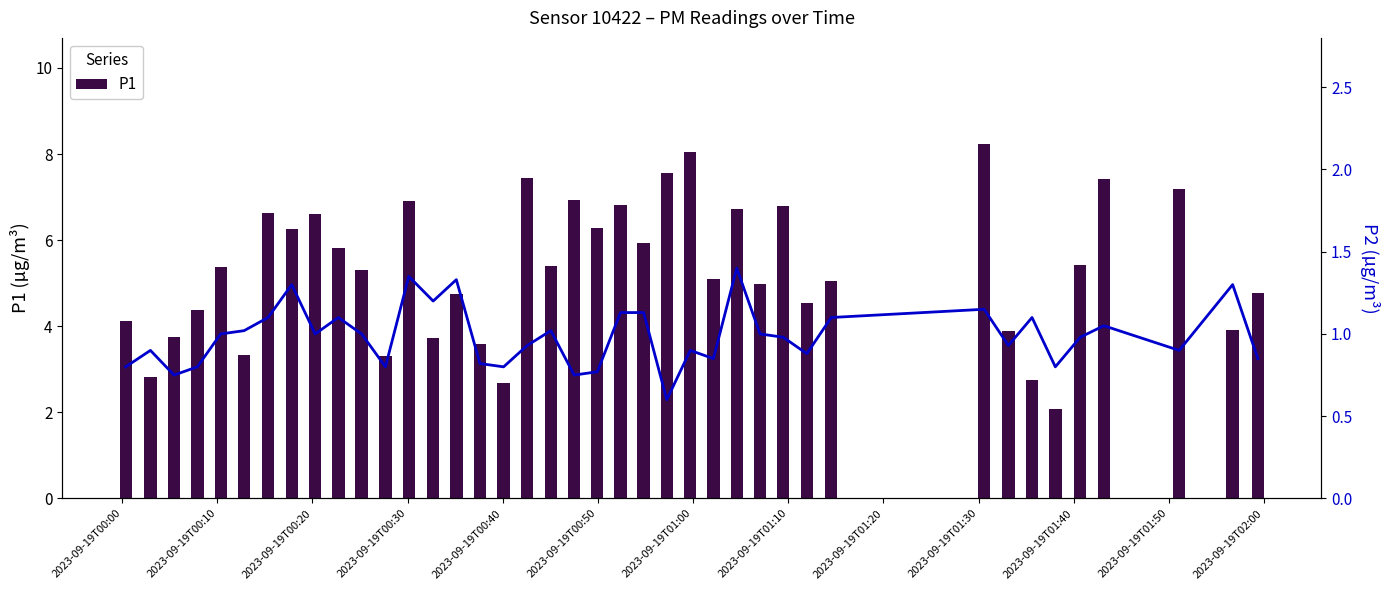

What is the sum of all P1 values?

212.6